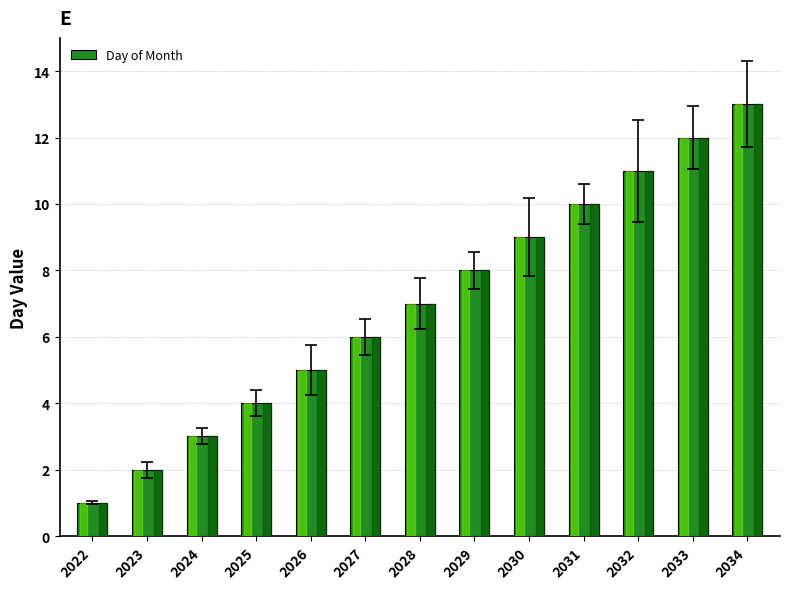

Which label corresponds to the largest value in the chart?

2034